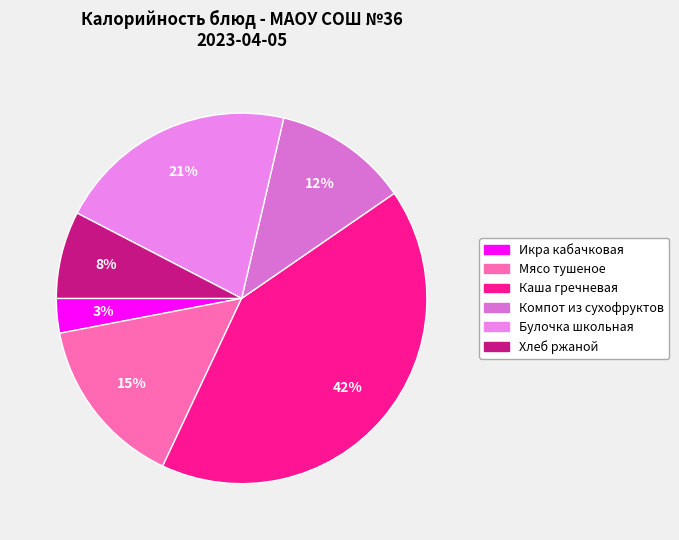

What is the largest slice in the pie chart?

Каша гречневая